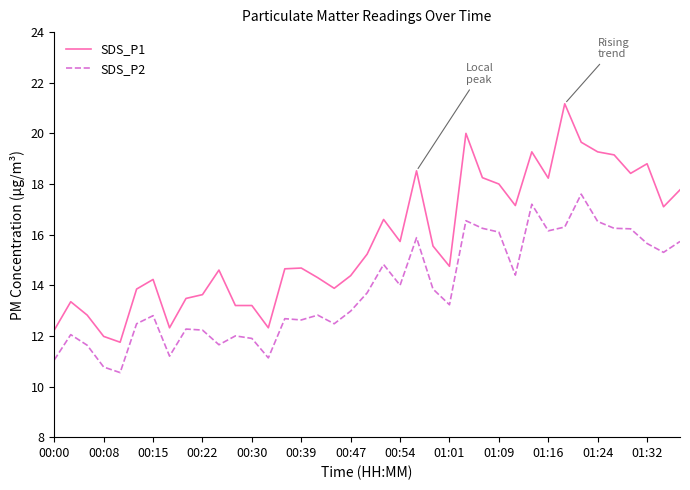

Which series has the largest total across all categories?

SDS_P1